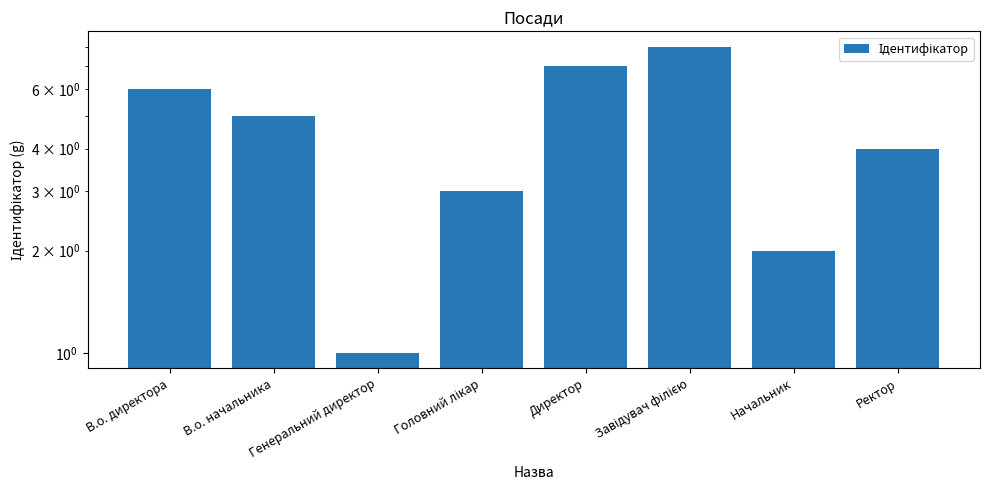

Between В.о. директора and Директор, which is larger?

Директор